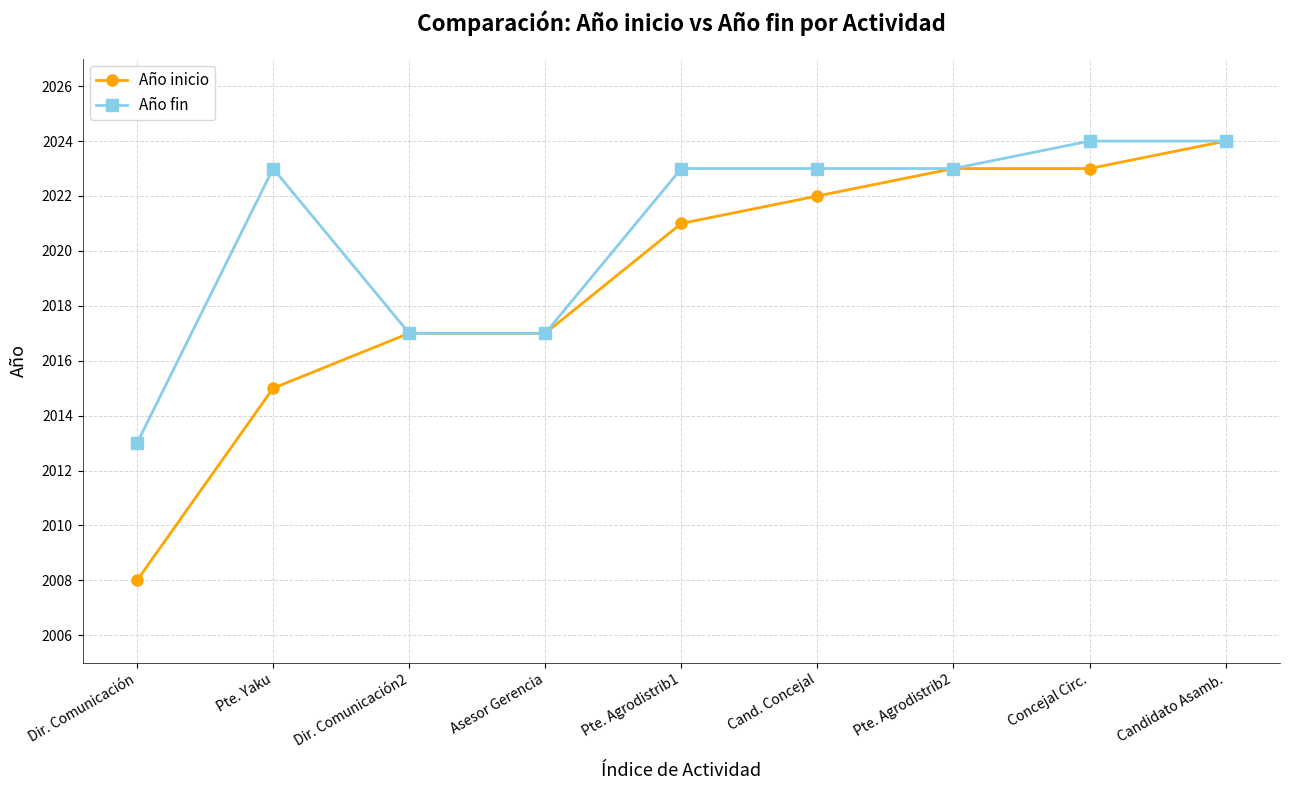

What is the average value of the Año fin series?

2021